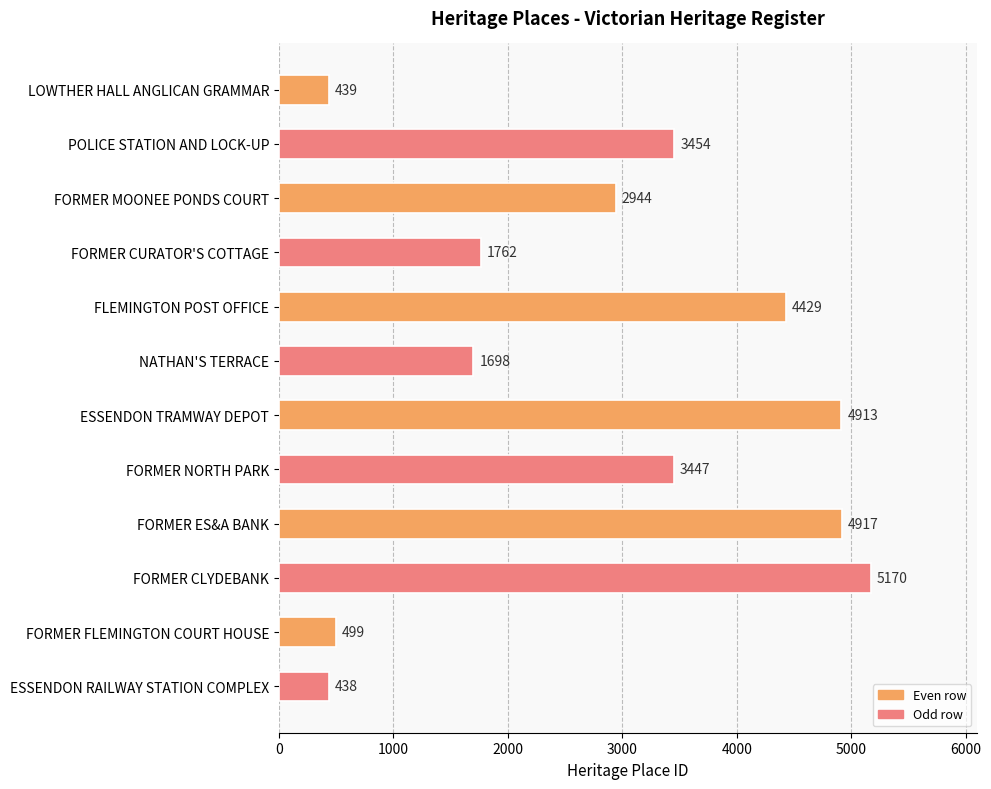

True or false: the data shows 7745 at FLEMINGTON POST OFFICE.

False